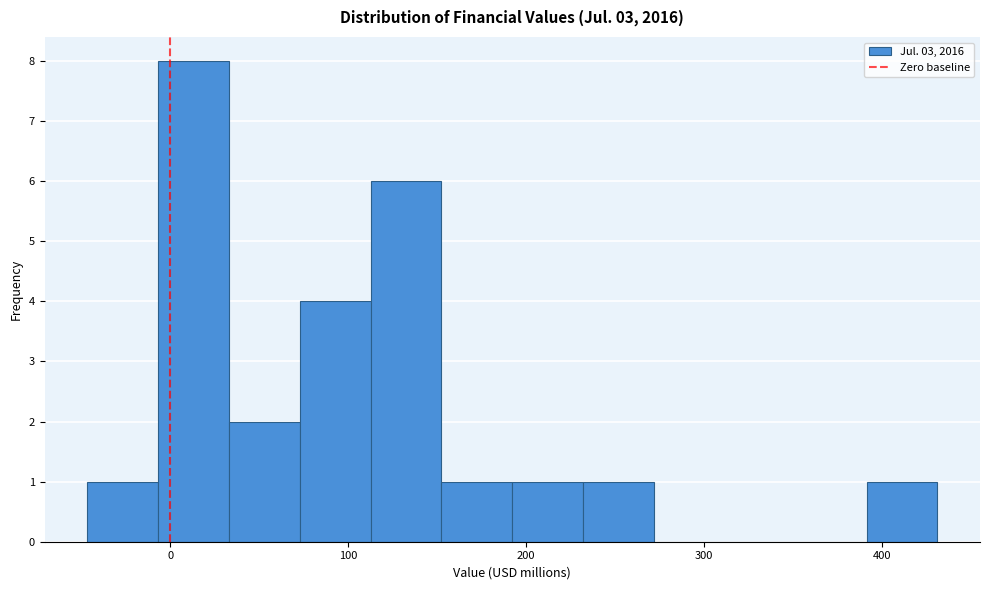

Read against the x-axis, roughly where is the centre of the tallest bar?

10